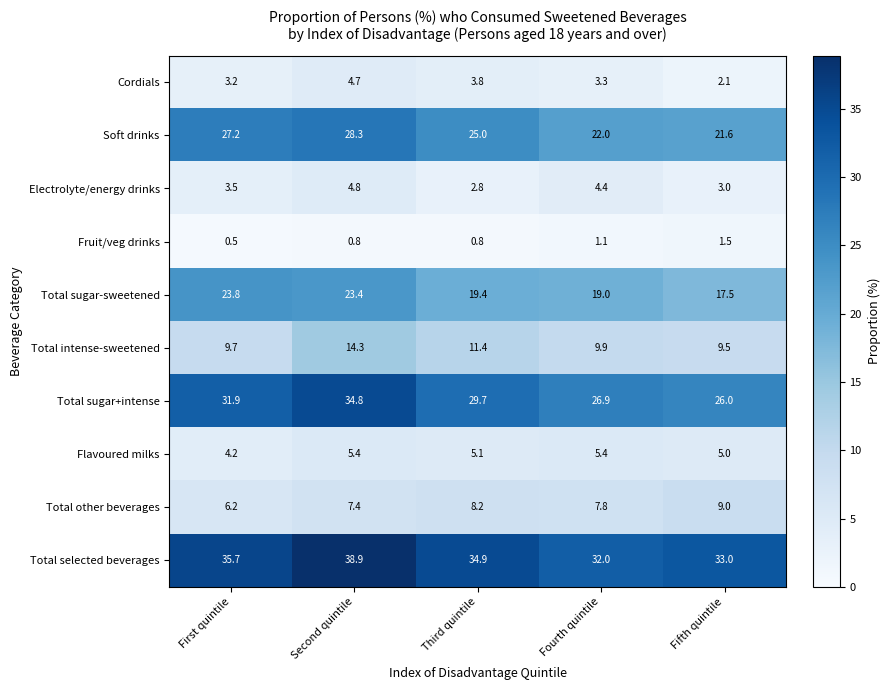

Is it true that Flavoured milks equals 1.5 at Fourth quintile?

False